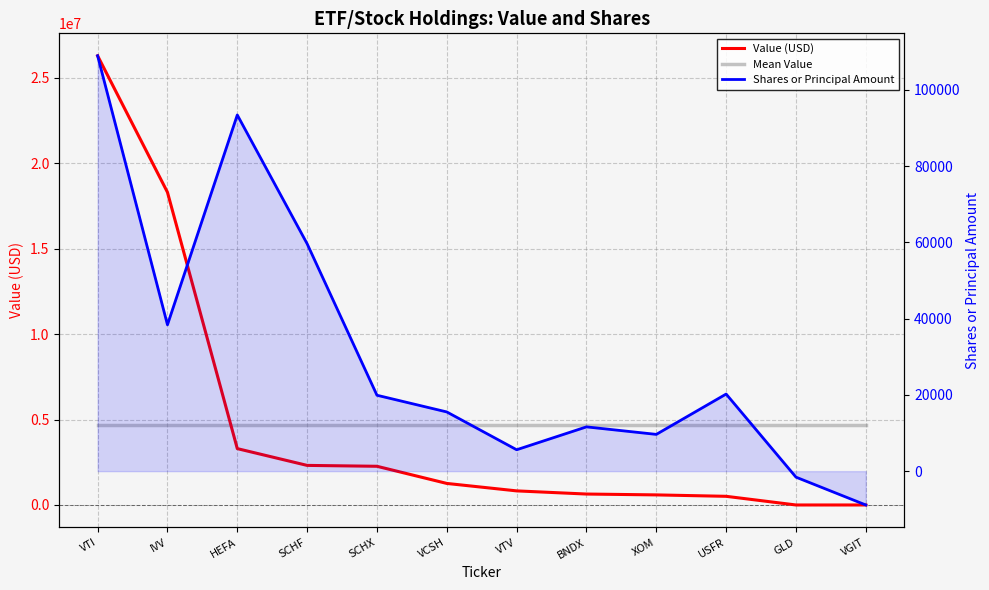

What is the total value across all series at VGIT?

4683047.7